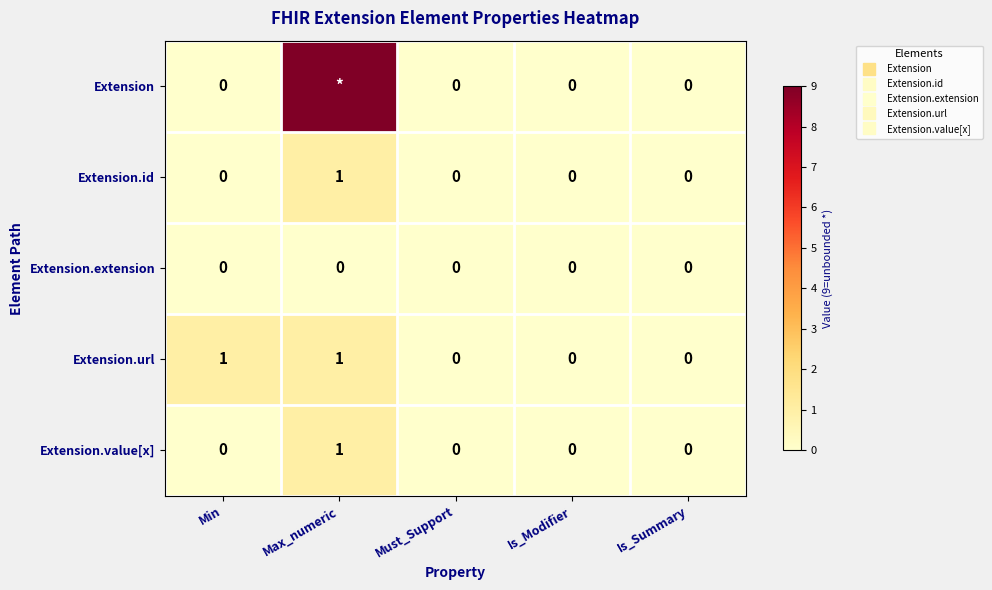

What is the difference between the maximum and second lowest values in the Extension.value[x] series?

1